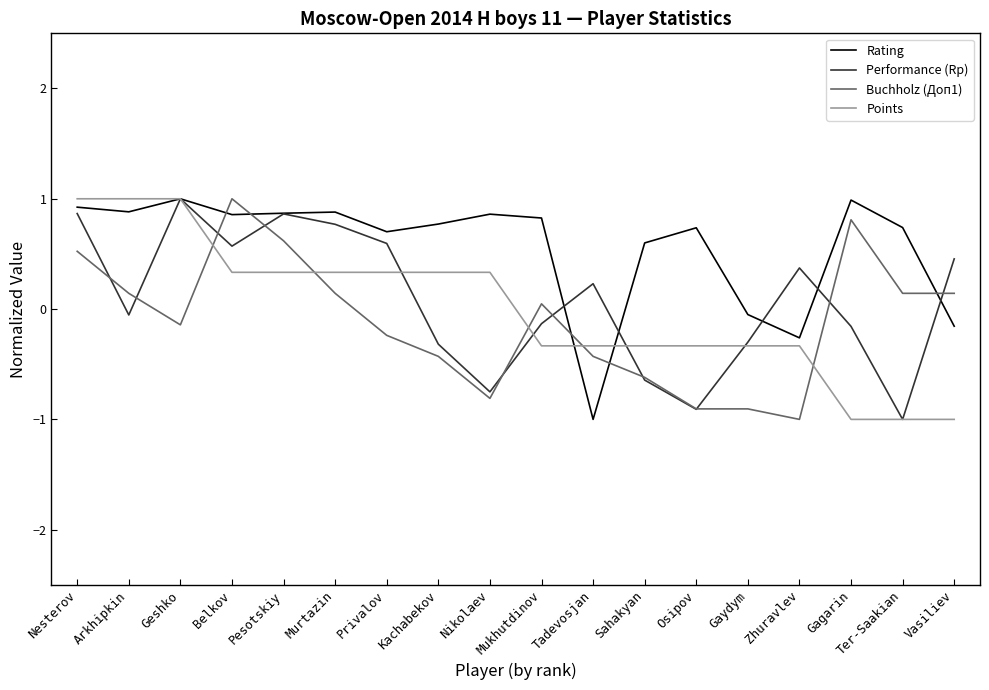

What is the spread (max minus min) of values at Arkhipkin?

1.1